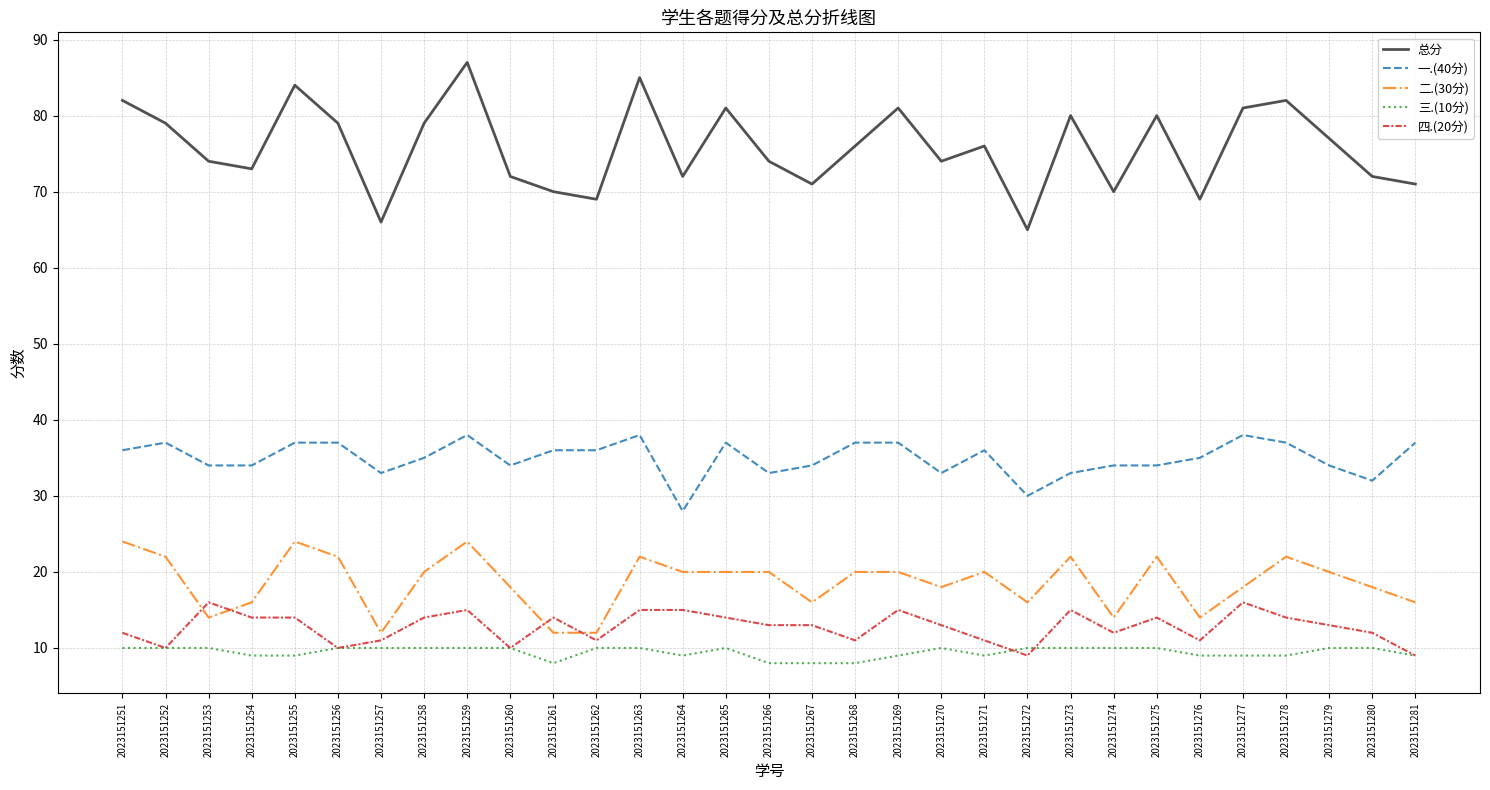

What is the difference between the maximum and second lowest values in the 二.(30分) series?

12